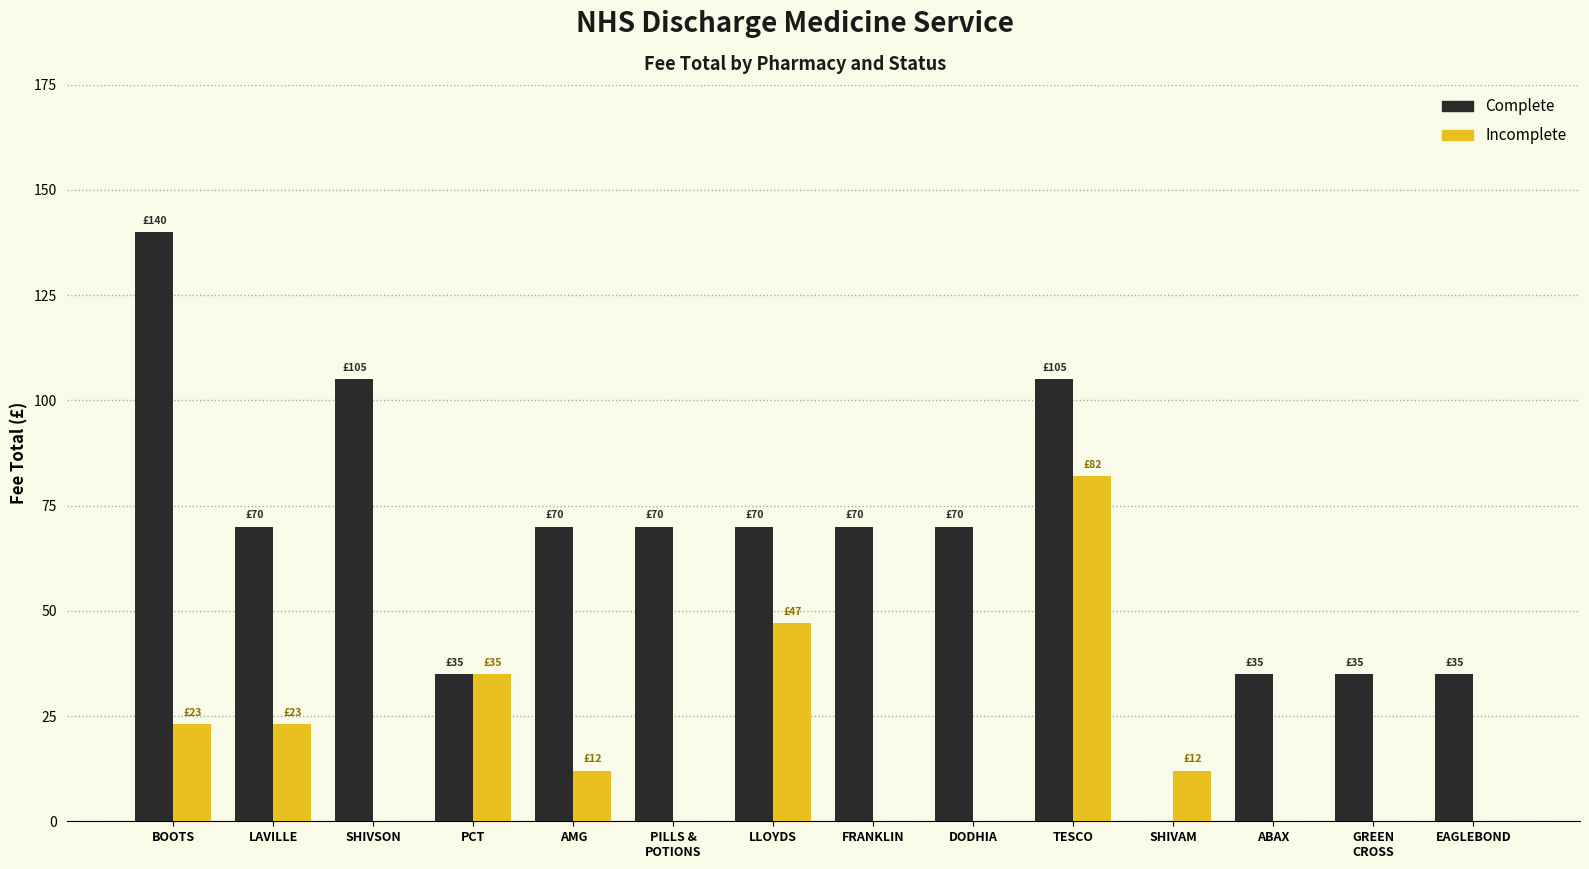

What are all the series names shown in the legend?

Complete, Incomplete